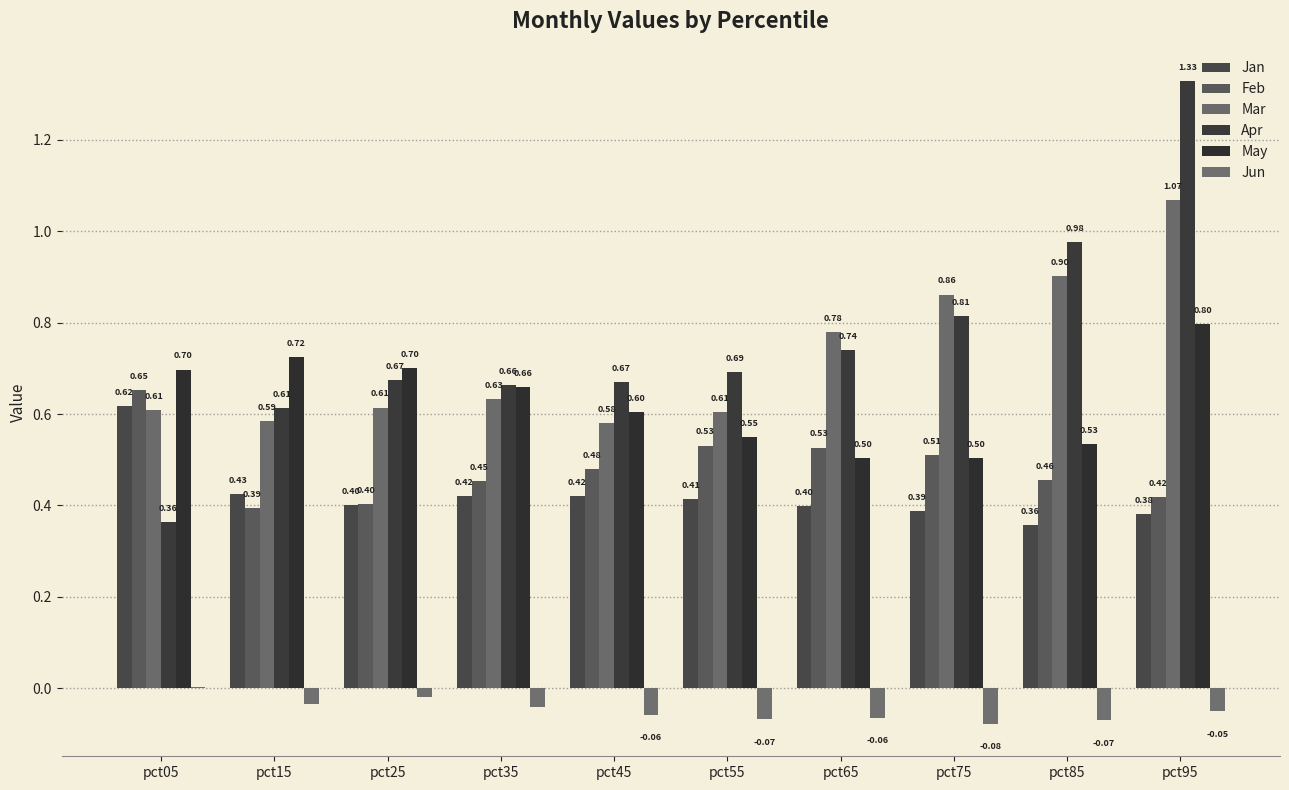

Reading left to right, list all the values displayed in this chart.

Jan: 0.6	0.4	0.4	0.4	0.4	0.4	0.4	0.4	0.4	0.4
Feb: 0.7	0.4	0.4	0.5	0.5	0.5	0.5	0.5	0.5	0.4
Mar: 0.6	0.6	0.6	0.6	0.6	0.6	0.8	0.9	0.9	1.1
Apr: 0.4	0.6	0.7	0.7	0.7	0.7	0.7	0.8	1.0	1.3
May: 0.7	0.7	0.7	0.7	0.6	0.5	0.5	0.5	0.5	0.8
Jun: 0.0	-0.0	-0.0	-0.0	-0.1	-0.1	-0.1	-0.1	-0.1	-0.1